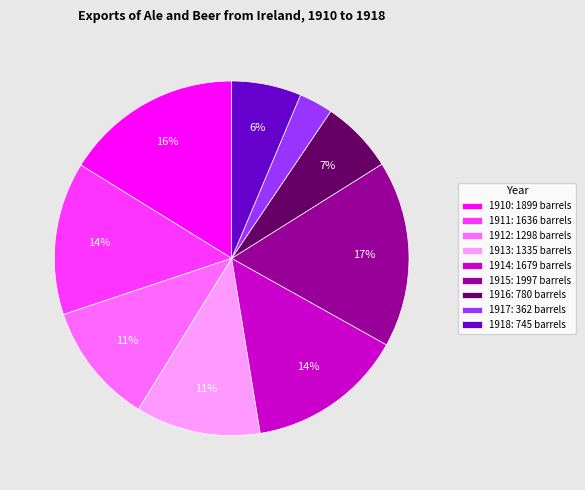

To the nearest percent, what portion does 1910 represent?

16%